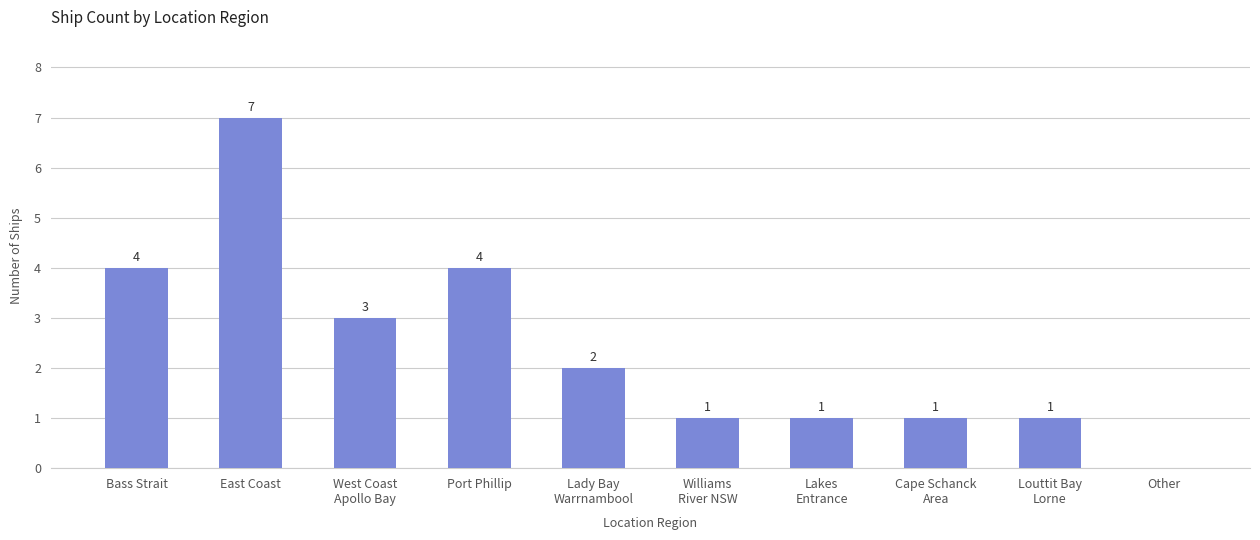

Approximately how many times larger is the value at Cape Schanck
Area compared to West Coast
Apollo Bay?

0.3